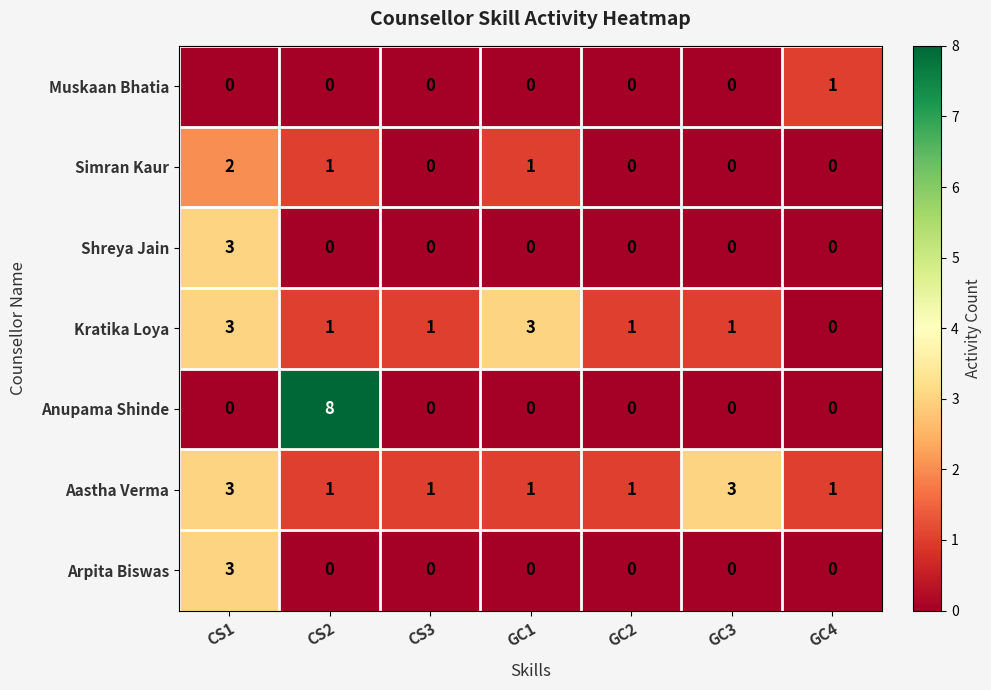

How many series are shown in this chart?

7